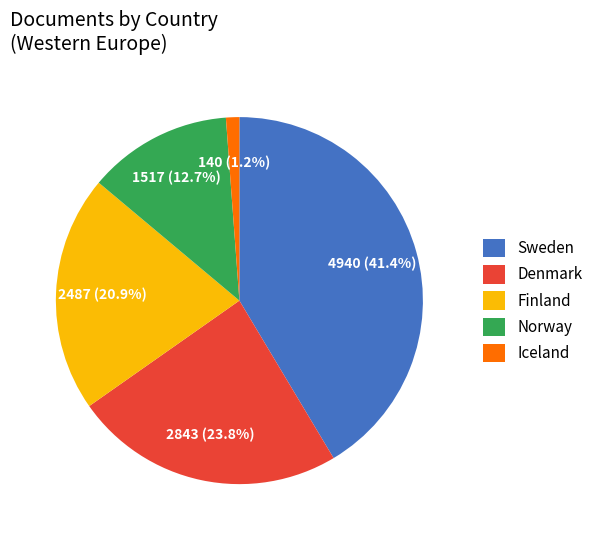

How many slices are in this pie chart?

5